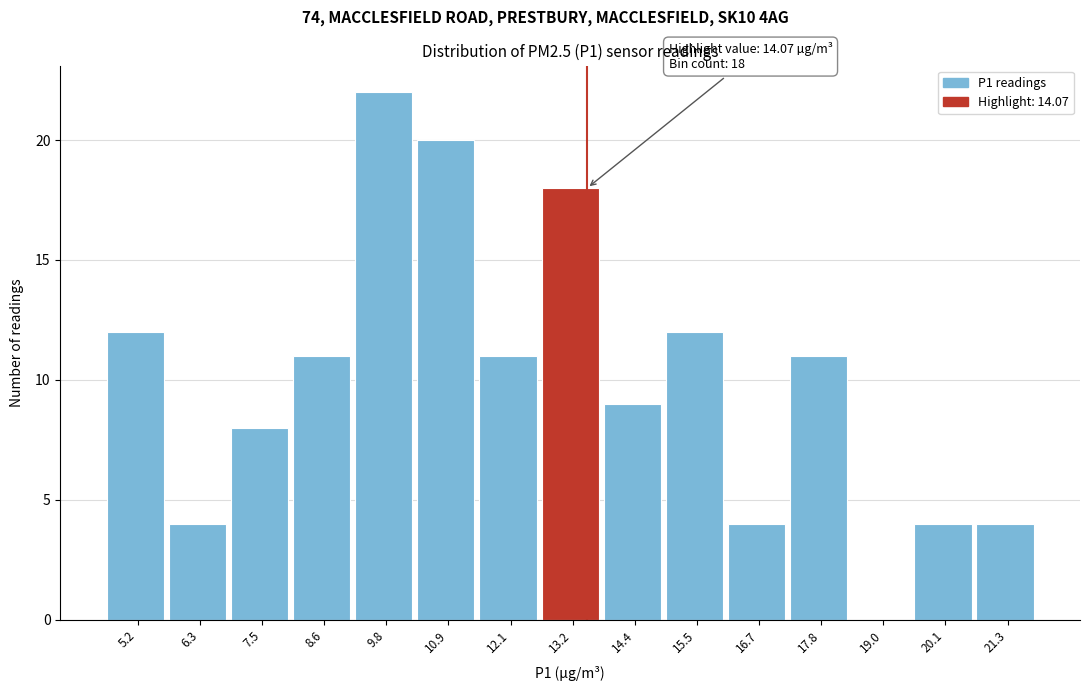

Reading right to left, list all the values displayed in this chart.

21.3=4	20.1=4	19.0=0	17.8=11	16.7=4	15.5=12	14.4=9	13.2=18	12.1=11	10.9=20	9.8=22	8.6=11	7.5=8	6.3=4	5.2=12